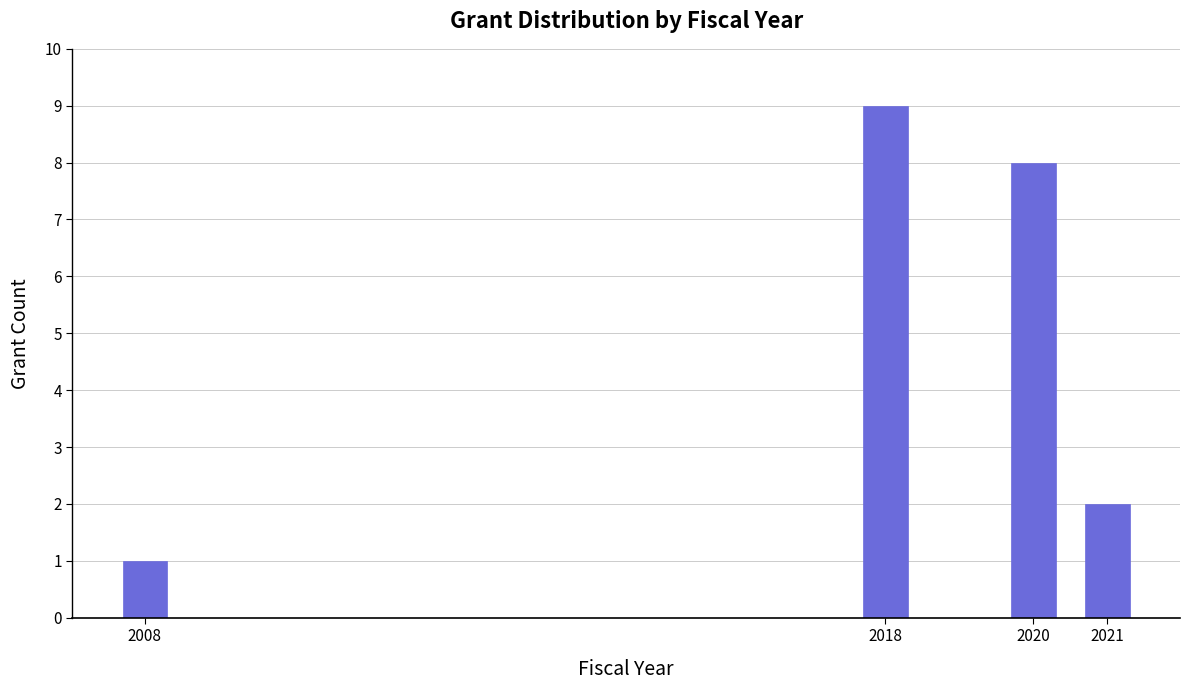

Reading left to right, list all the values displayed in this chart.

2008=1	2018=9	2020=8	2021=2